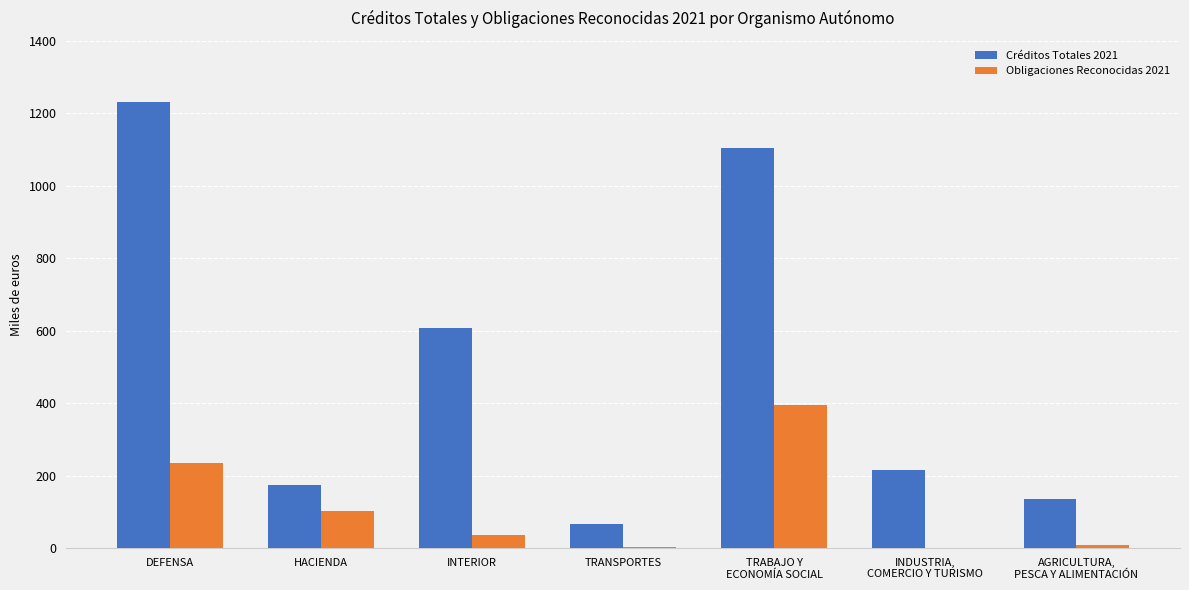

What is the maximum value shown in the chart?

1230